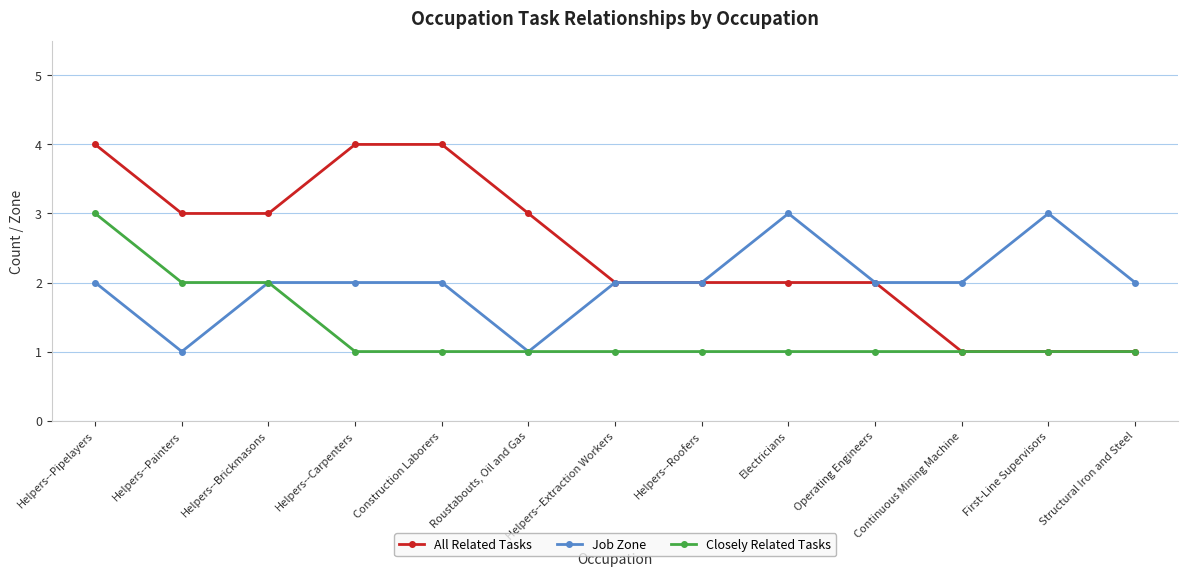

Reading right to left, transcribe all the data shown in this chart.

All Related Tasks: Structural Iron and Steel=1	First-Line Supervisors=1	Continuous Mining Machine=1	Operating Engineers=2	Electricians=2	Helpers--Roofers=2	Helpers--Extraction Workers=2	Roustabouts, Oil and Gas=3	Construction Laborers=4	Helpers--Carpenters=4	Helpers--Brickmasons=3	Helpers--Painters=3	Helpers--Pipelayers=4
Job Zone: Structural Iron and Steel=2	First-Line Supervisors=3	Continuous Mining Machine=2	Operating Engineers=2	Electricians=3	Helpers--Roofers=2	Helpers--Extraction Workers=2	Roustabouts, Oil and Gas=1	Construction Laborers=2	Helpers--Carpenters=2	Helpers--Brickmasons=2	Helpers--Painters=1	Helpers--Pipelayers=2
Closely Related Tasks: Structural Iron and Steel=1	First-Line Supervisors=1	Continuous Mining Machine=1	Operating Engineers=1	Electricians=1	Helpers--Roofers=1	Helpers--Extraction Workers=1	Roustabouts, Oil and Gas=1	Construction Laborers=1	Helpers--Carpenters=1	Helpers--Brickmasons=2	Helpers--Painters=2	Helpers--Pipelayers=3